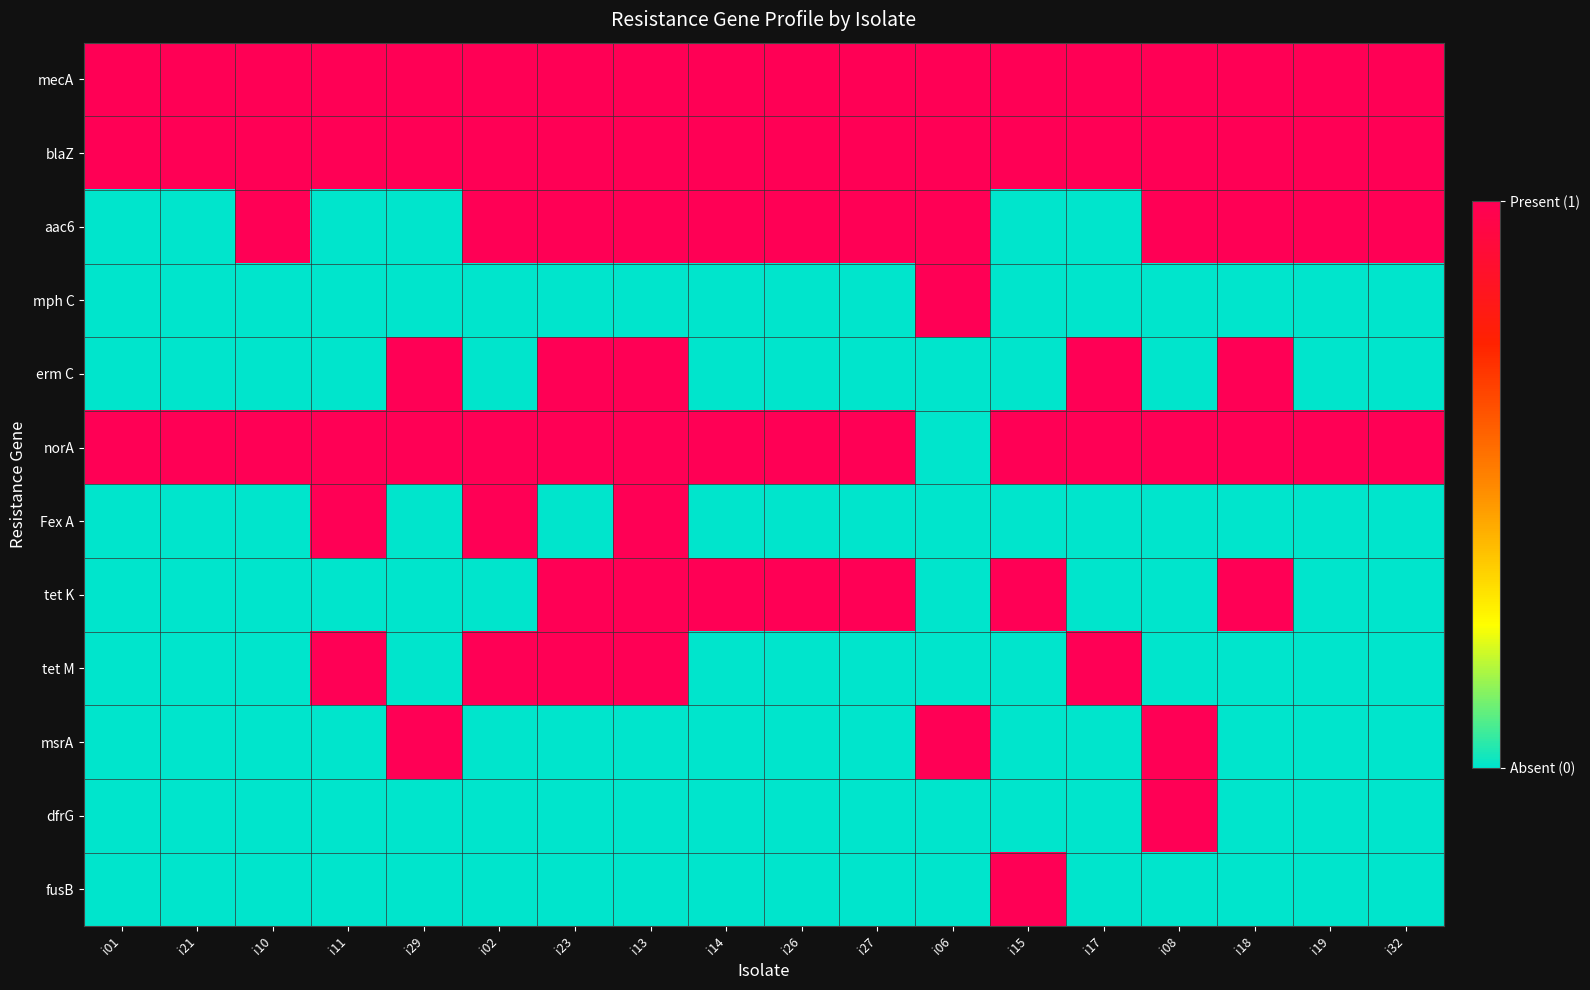

At how many categories does at least one series exceed 0?

18